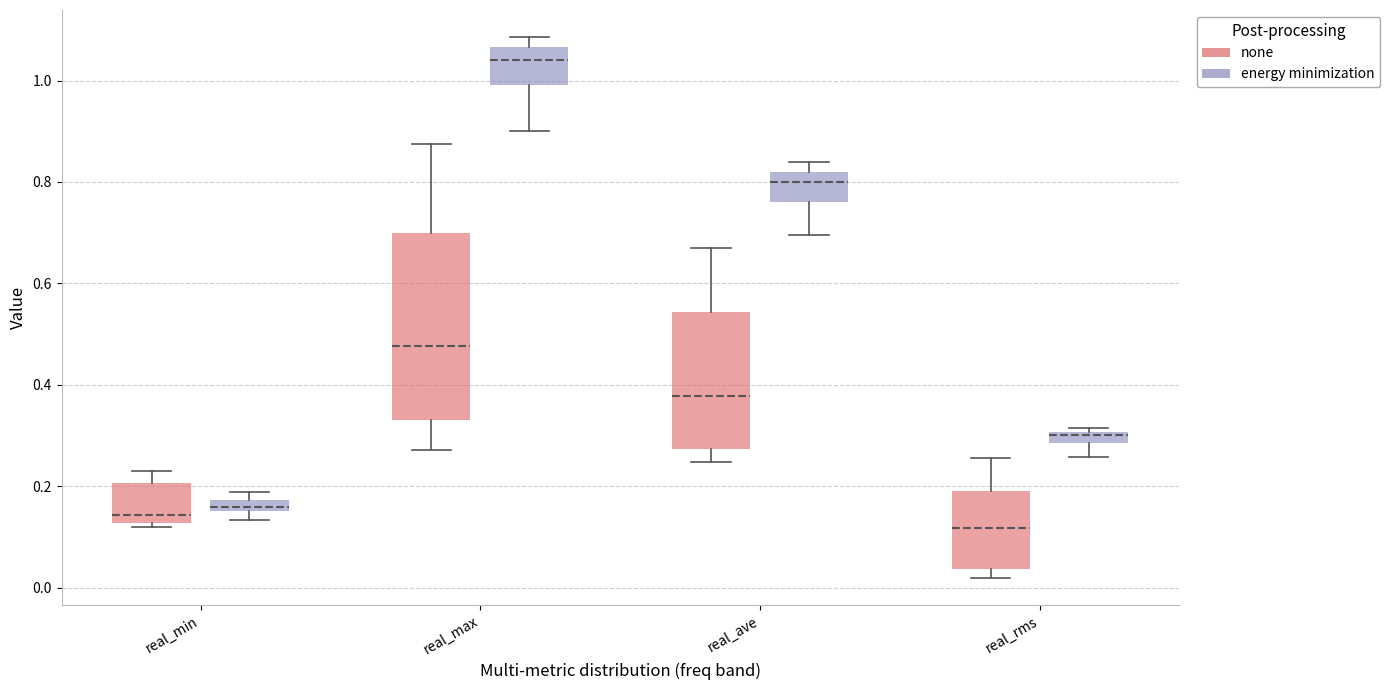

Which box's median line is the highest?

real_max (energy minimization)